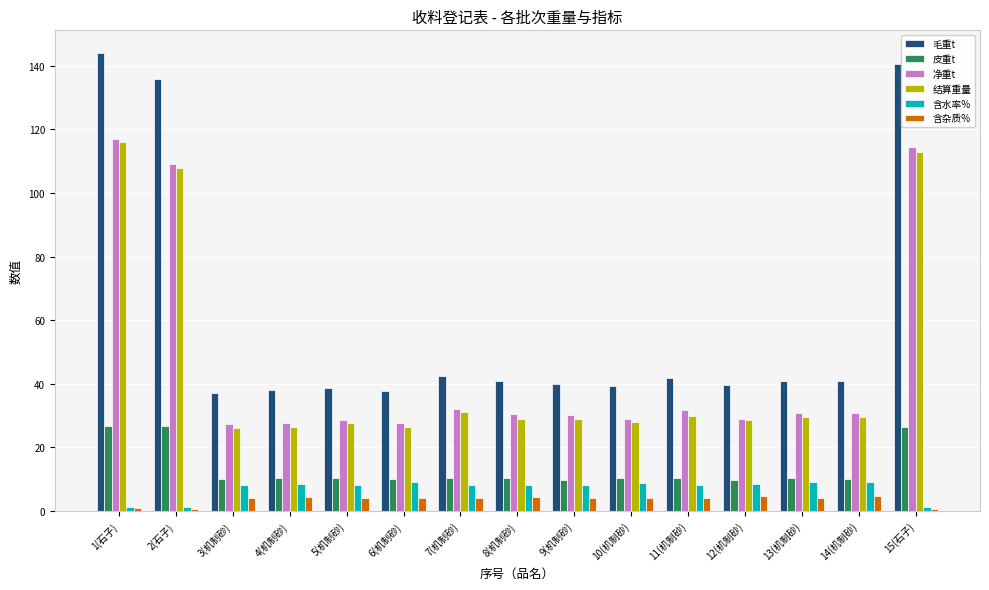

True or false: 含水率% has a value of 8.1 at 11(机制砂).

True